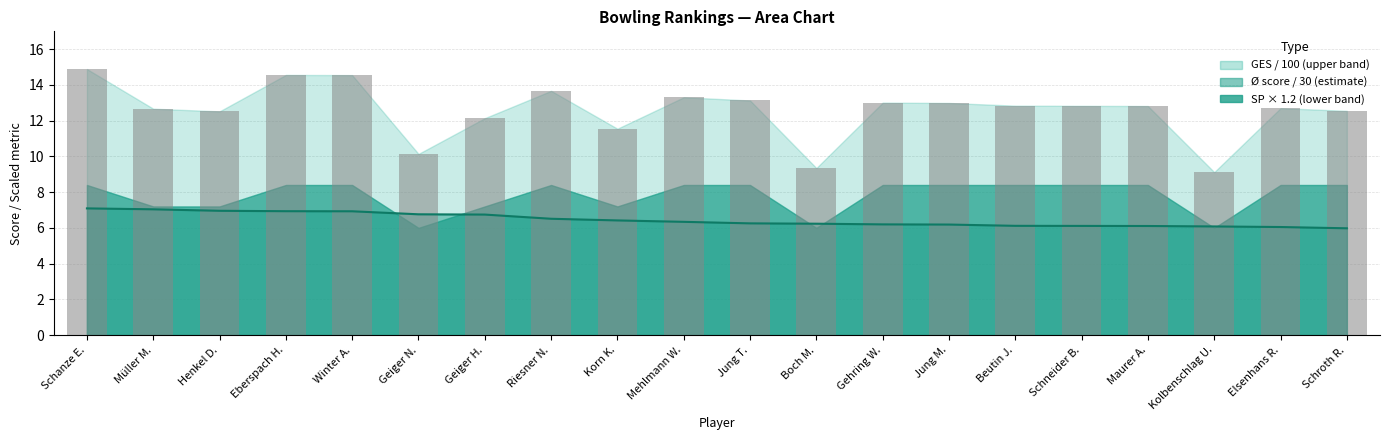

Between Schanze E. and Mehlmann W., which series saw the biggest shift?

GES